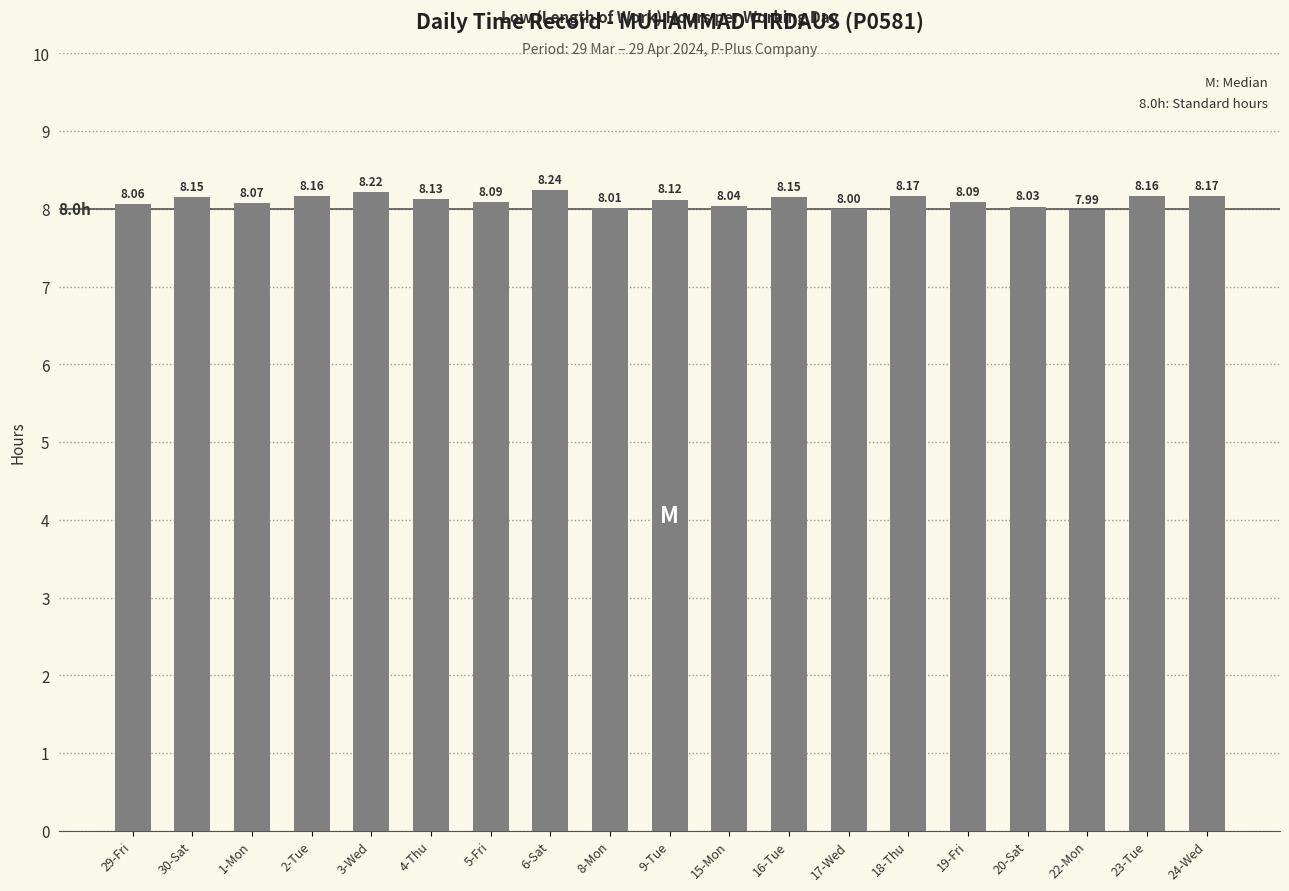

What is the change in value from 29-Fri to 24-Wed?

+0.1